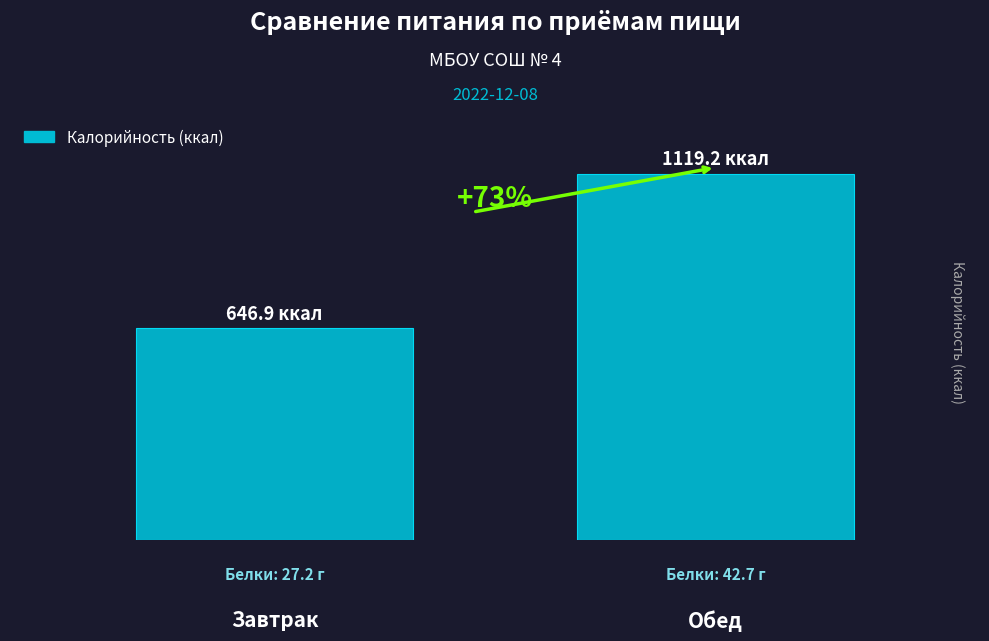

Which category has the lowest value across all series?

Завтрак